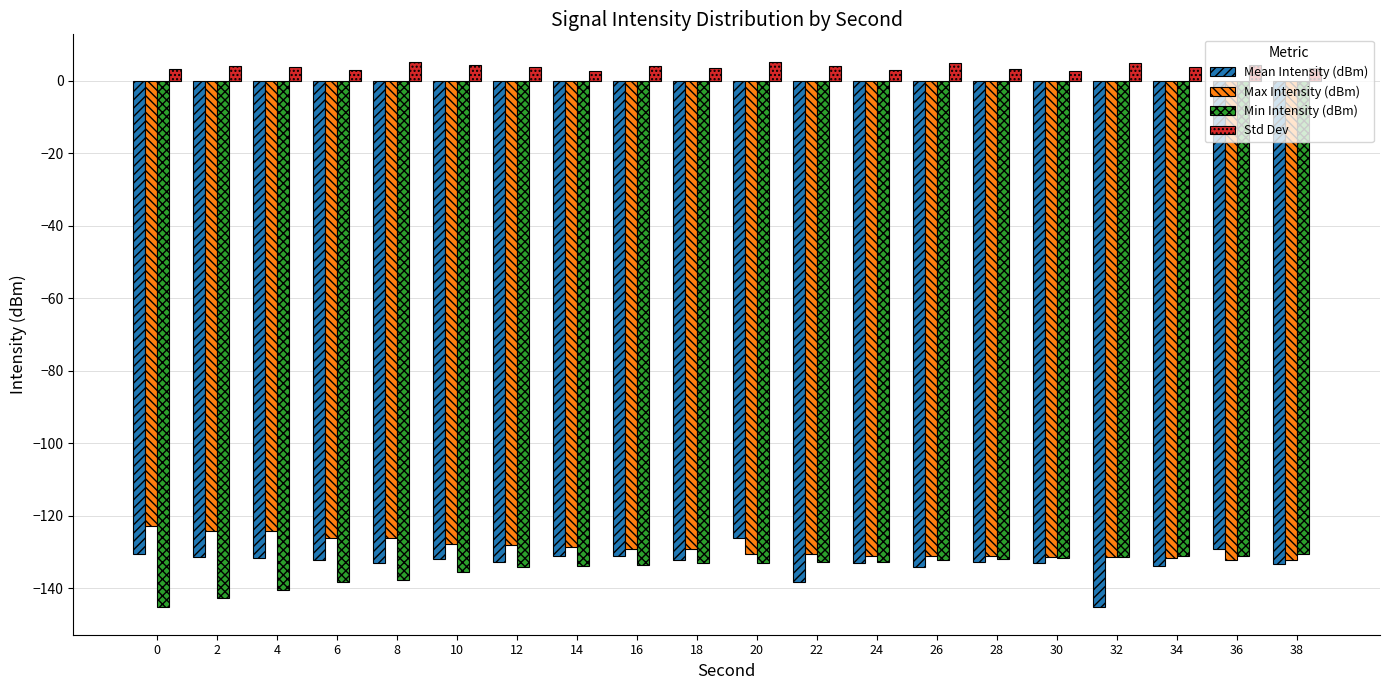

How many series are shown in this chart?

4